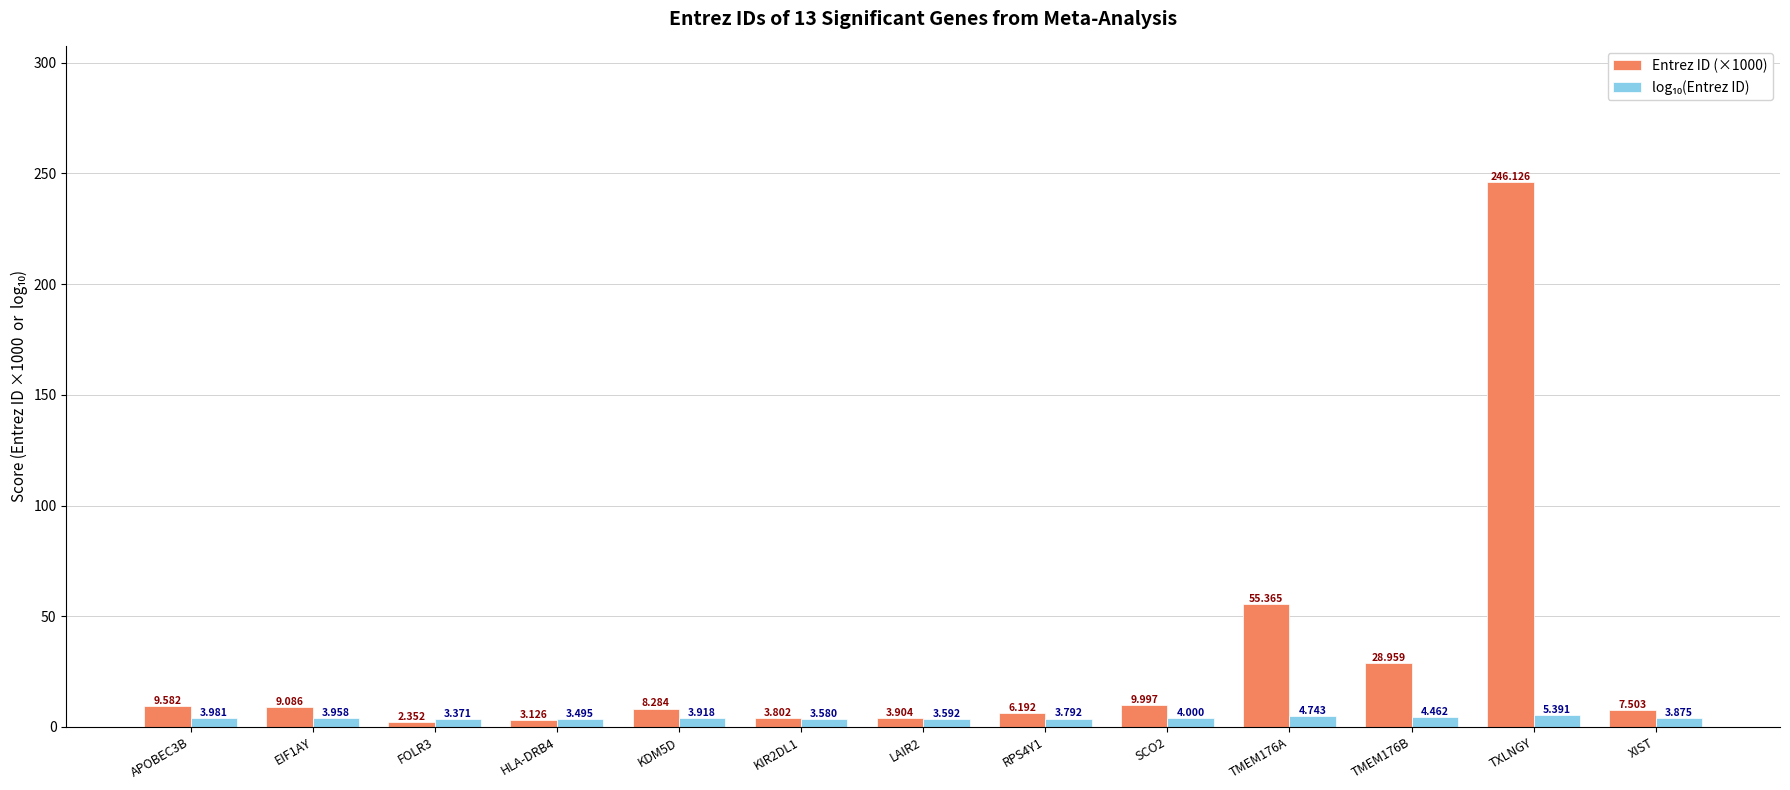

At which label does Entrez ID (×1000) reach its peak?

TXLNGY